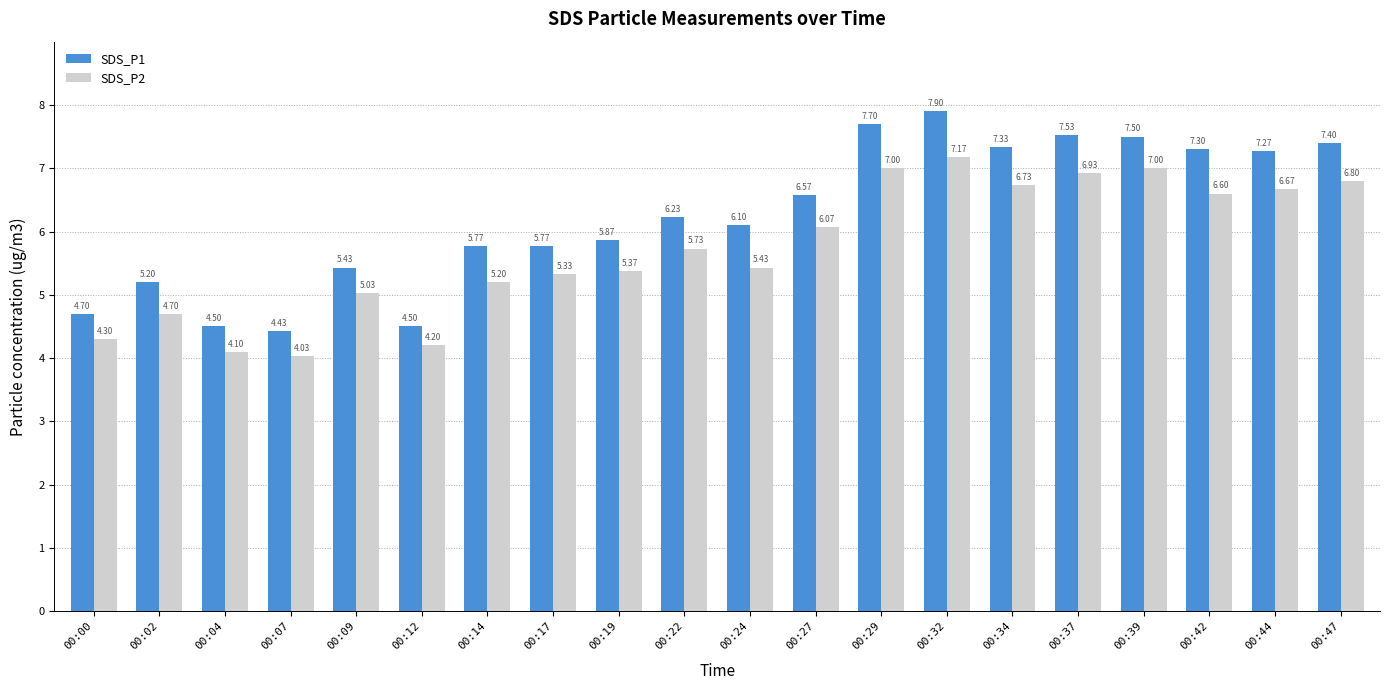

What is the difference between the second highest and second lowest values in the SDS_P2 series?

2.9